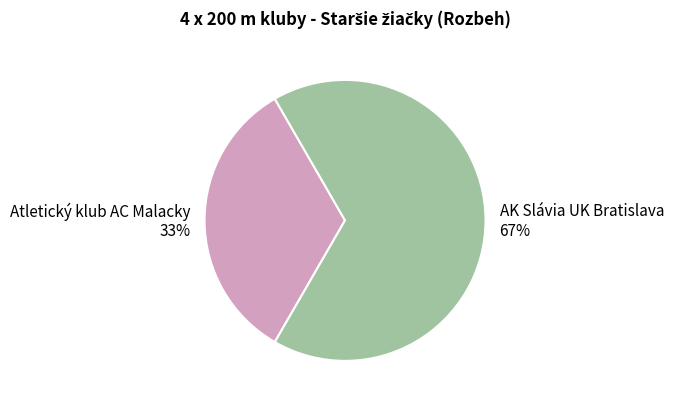

What is the ratio of the value at AK Slávia UK Bratislava to the value at Atletický klub AC Malacky?

2.0